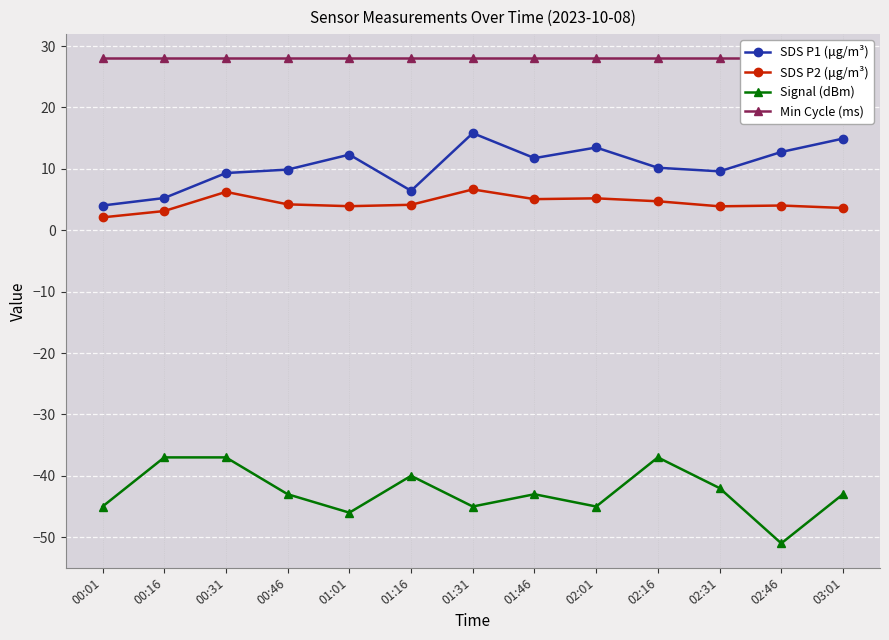

At which label is SDS P2 (μg/m³) closest to 4?

02:46